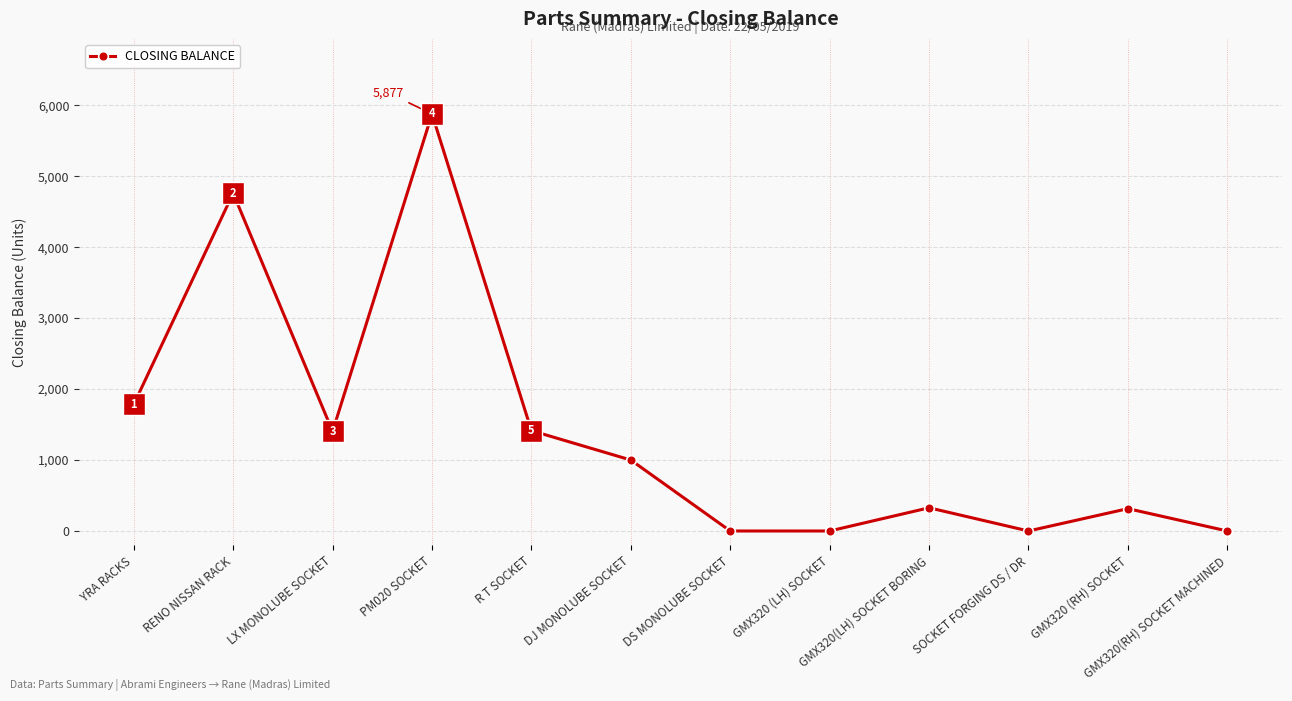

Reading left to right, transcribe all the data shown in this chart.

YRA RACKS=1784	RENO NISSAN RACK=4760	LX MONOLUBE SOCKET=1403	PM020 SOCKET=5877	R T SOCKET=1414	DJ MONOLUBE SOCKET=1000	DS MONOLUBE SOCKET=0	GMX320 (LH) SOCKET=0	GMX320(LH) SOCKET BORING=327	SOCKET FORGING DS / DR=0	GMX320 (RH) SOCKET=315	GMX320(RH) SOCKET MACHINED=0